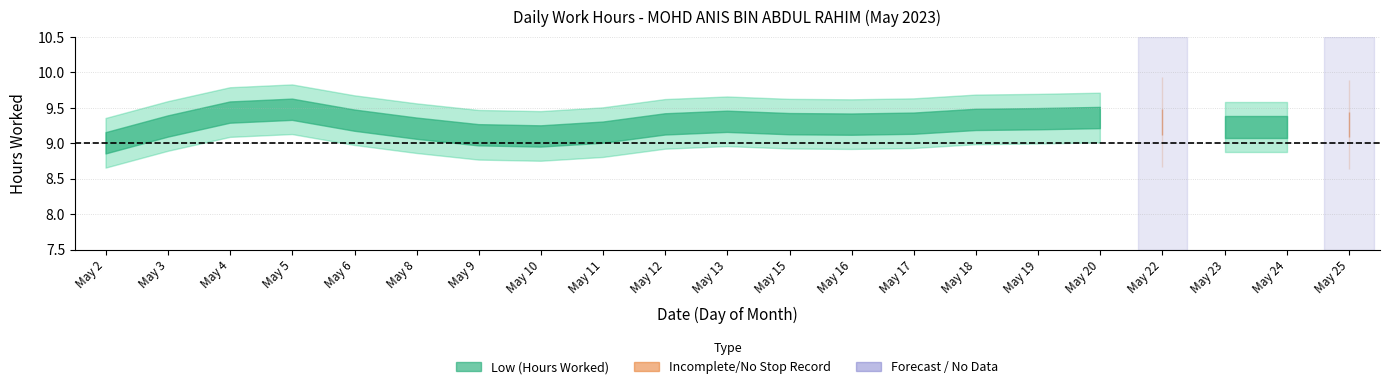

What is the ratio of the value at 9 to the value at 2?

1.0